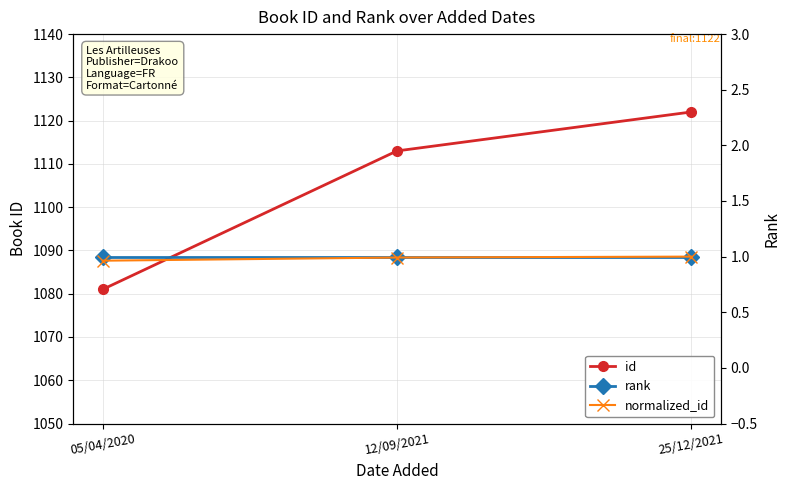

How many series are shown in this chart?

3